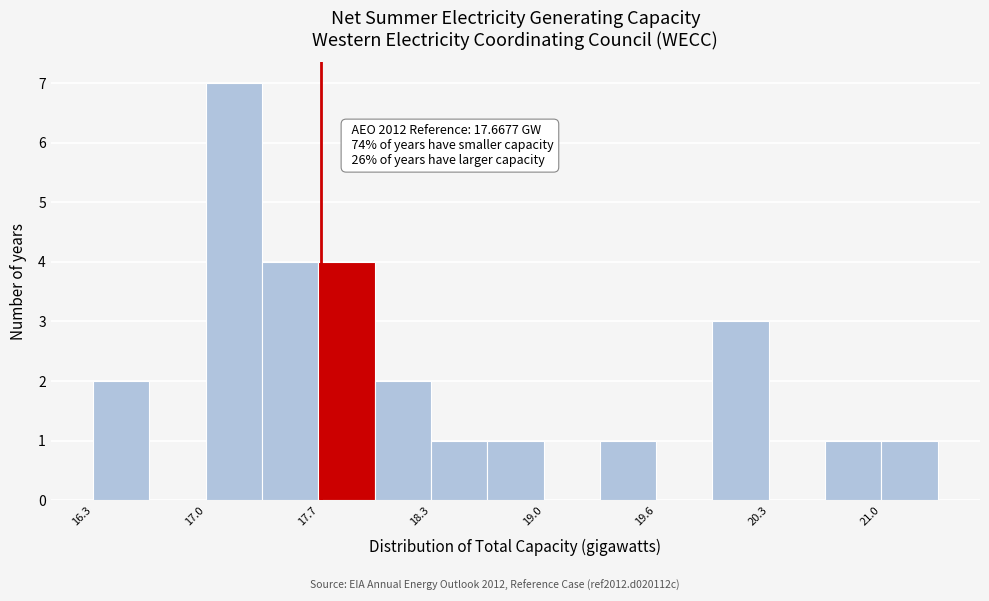

Around what value on the x-axis is the tallest bar? Give the approximate position of its centre, as read against the axis.

17.2